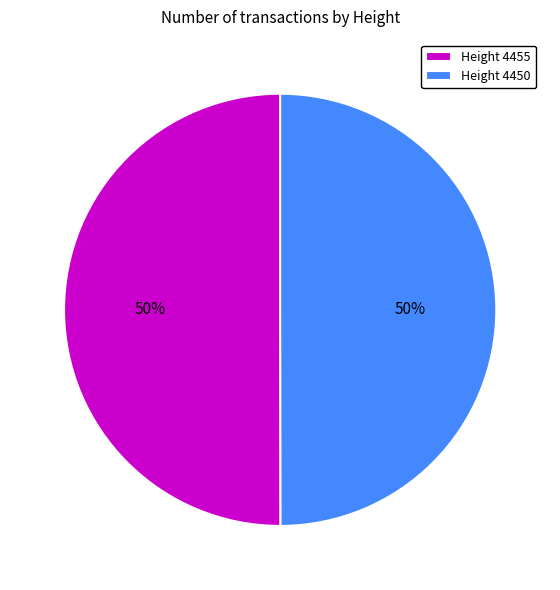

To the nearest percent, what is the average slice percentage?

50%